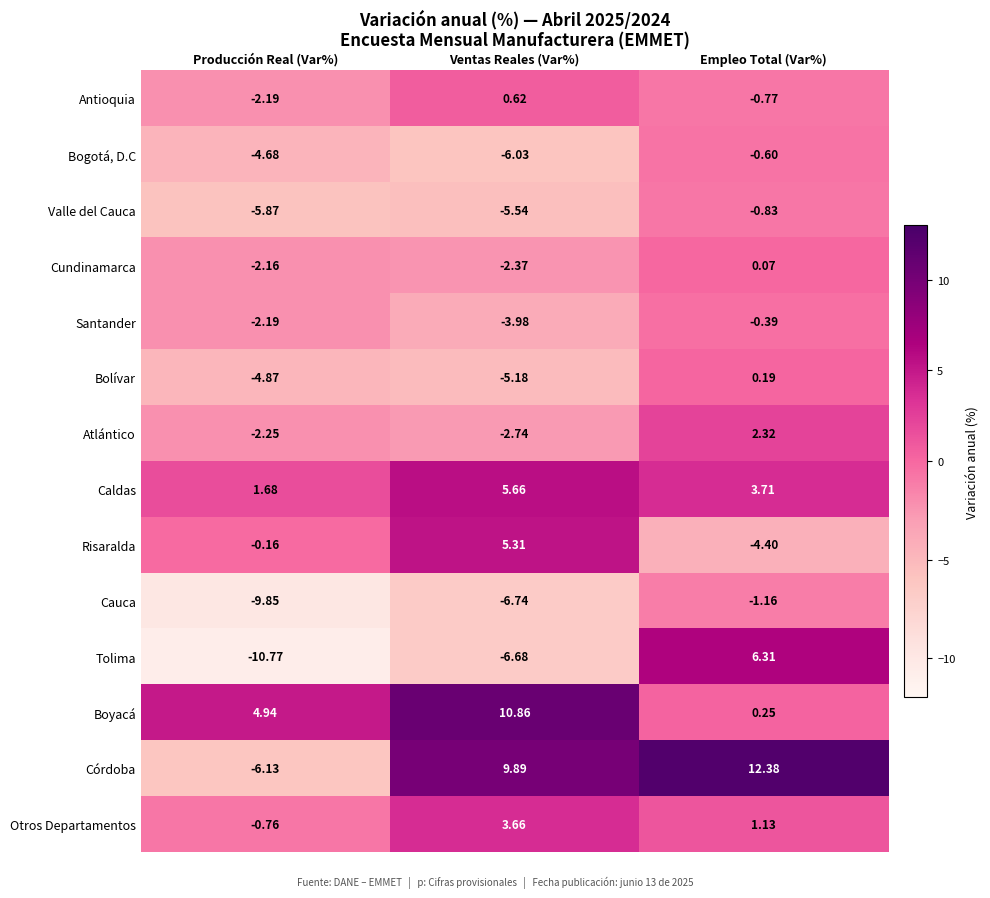

List the series in order of their peak value, lowest first.

Cauca, Valle del Cauca, Bogotá, D.C, Santander, Cundinamarca, Bolívar, Antioquia, Atlántico, Otros Departamentos, Risaralda, Caldas, Tolima, Boyacá, Córdoba